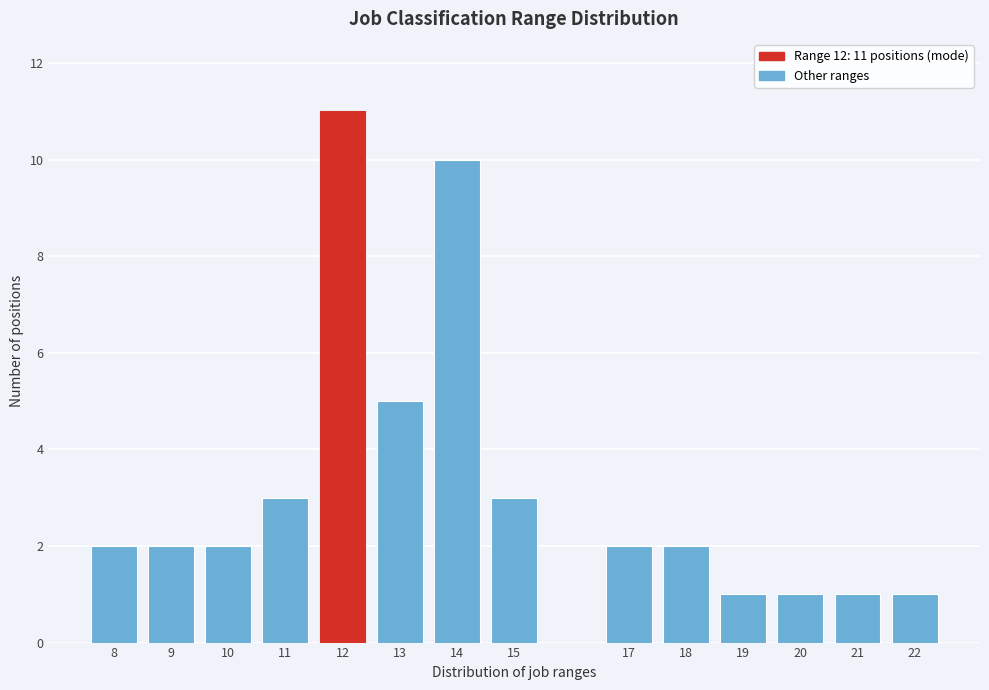

Reading left to right, extract all data points from this chart.

2	2	2	3	11	5	10	3	2	2	1	1	1	1